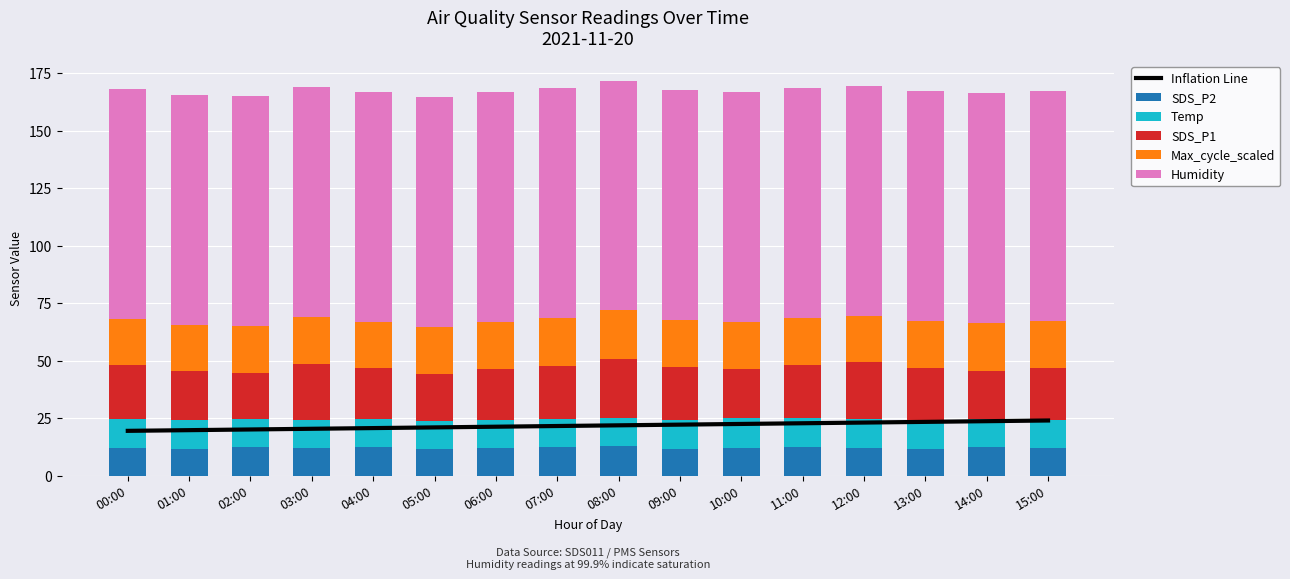

Between 11:00 and 13:00, which series saw the biggest shift?

SDS_P1